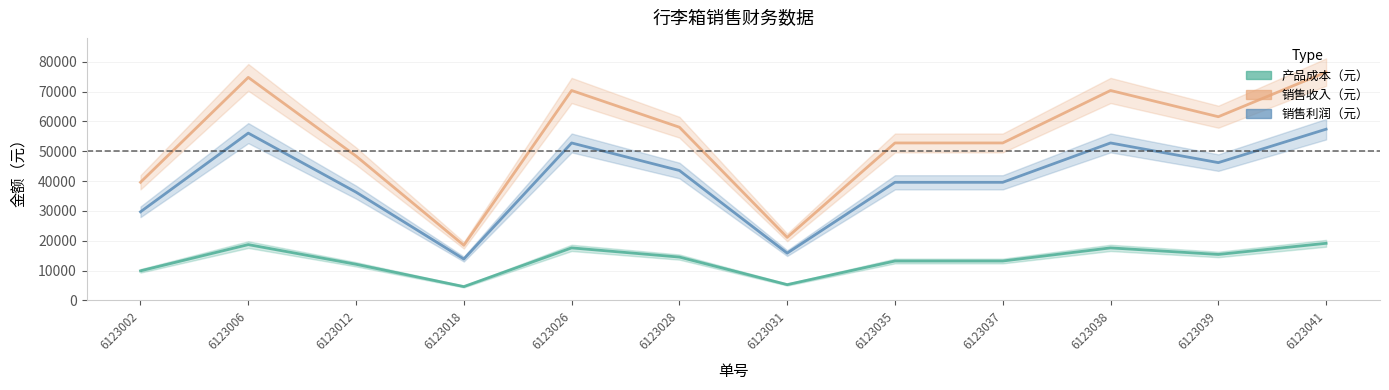

True or false: 产品成本（元） has a value of 9900 at 6123002.

True